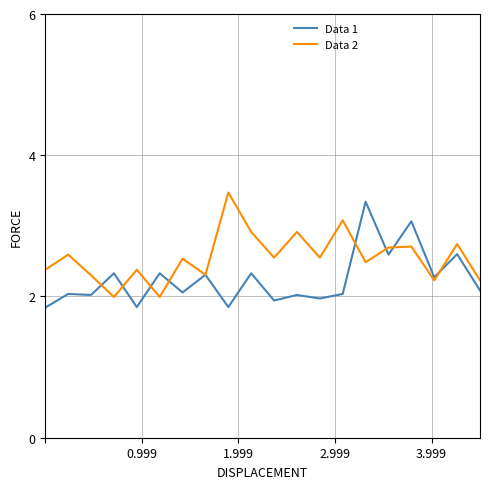

Rank the series by their average value, from highest to lowest.

Data 2, Data 1